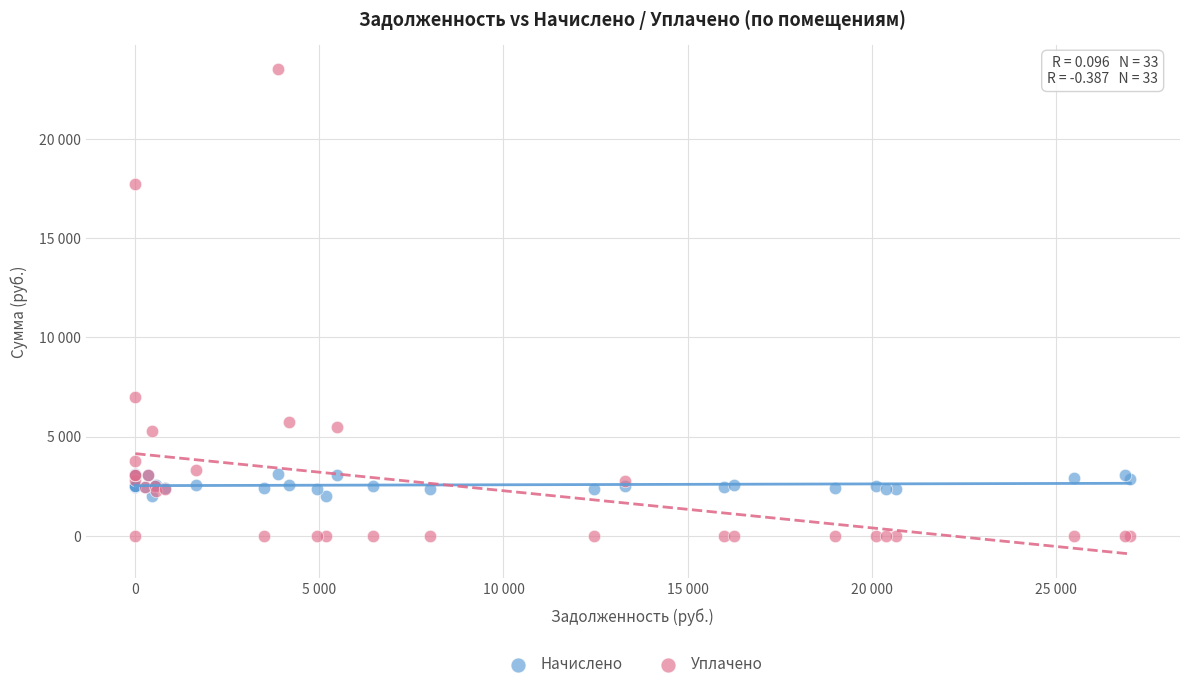

What are all the series names shown in the legend?

Начислено, Уплачено